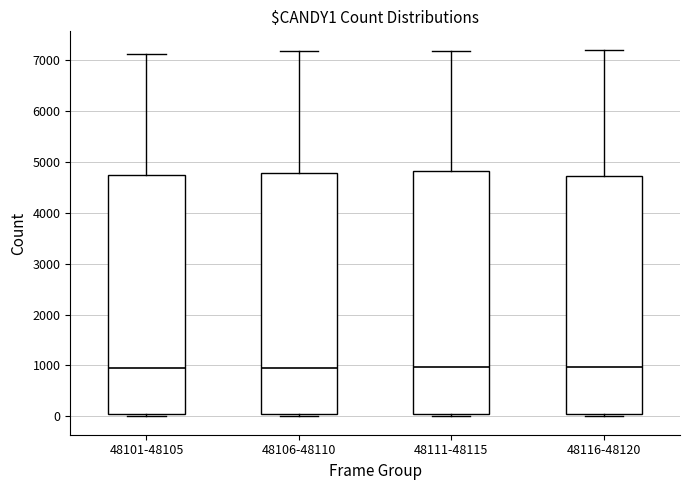

Where does the median line of the box for 48111-48115 sit on the y-axis? The values are not printed on the chart, so give them approximately, as read against the axis.

1000